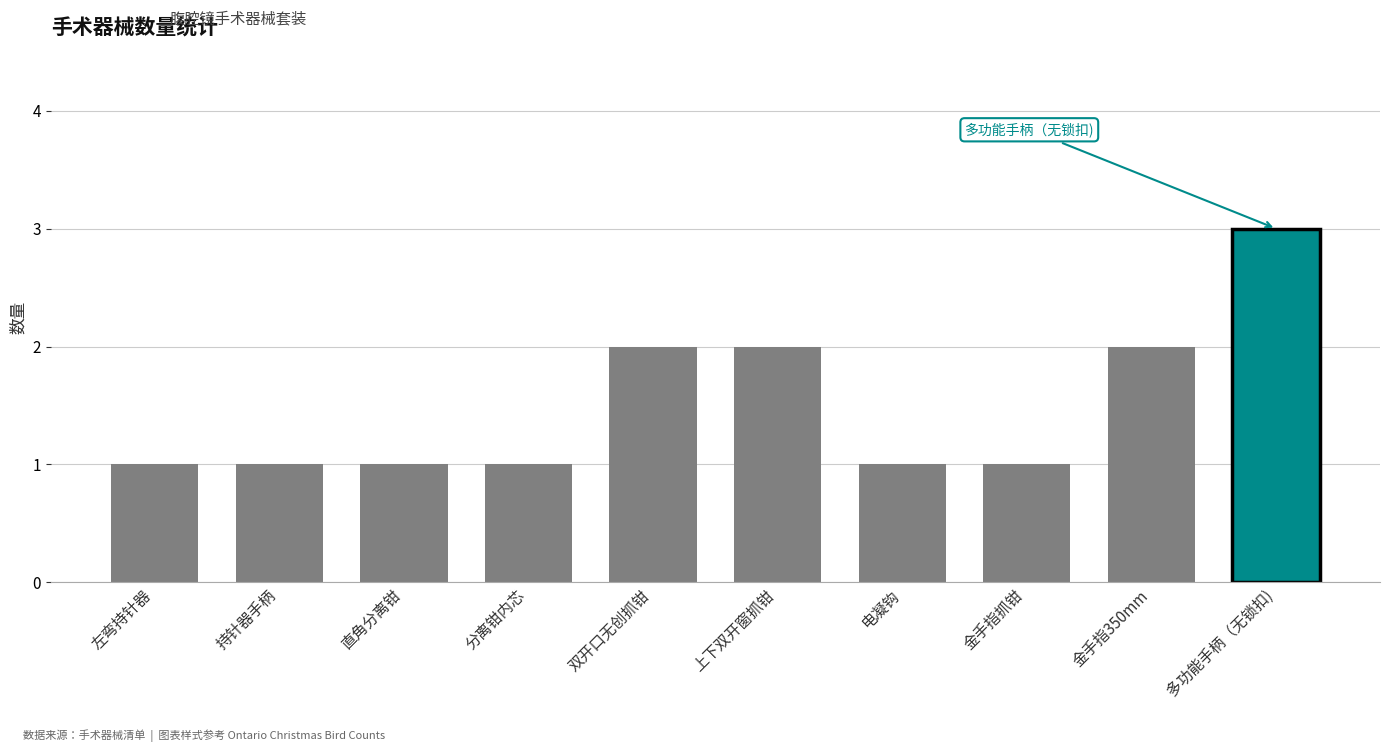

How many data points does each series have?

10